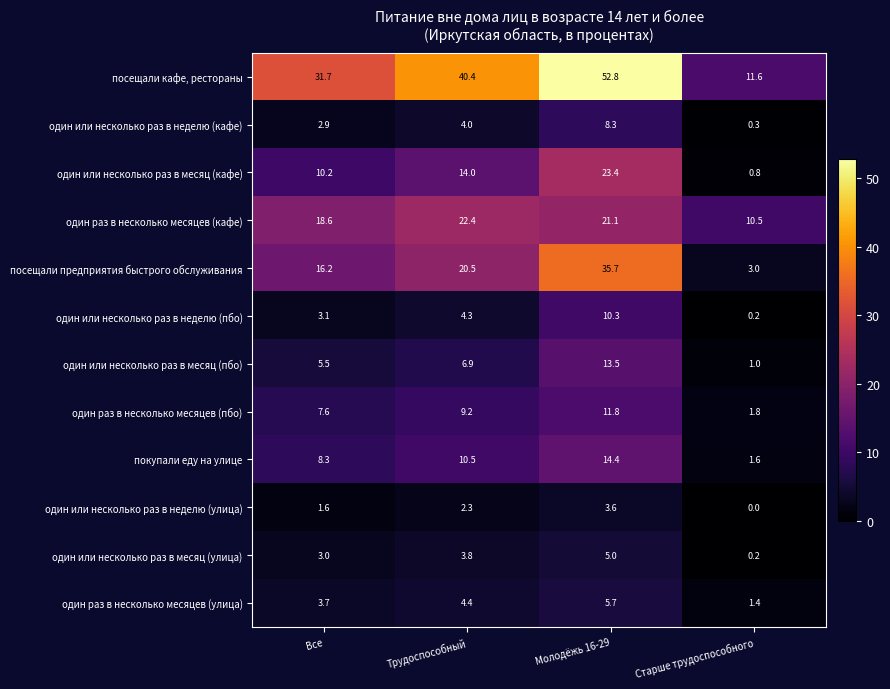

Count the number of categories in the chart.

4